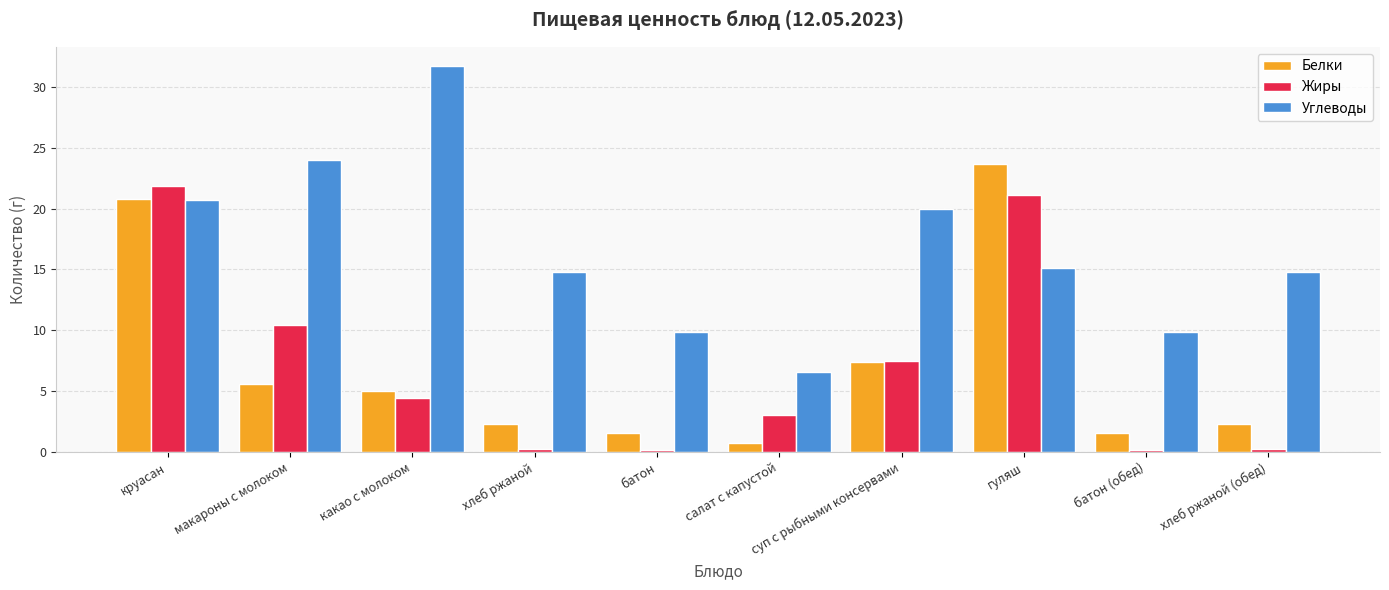

At which category does the chart reach its peak across all series?

какао с молоком